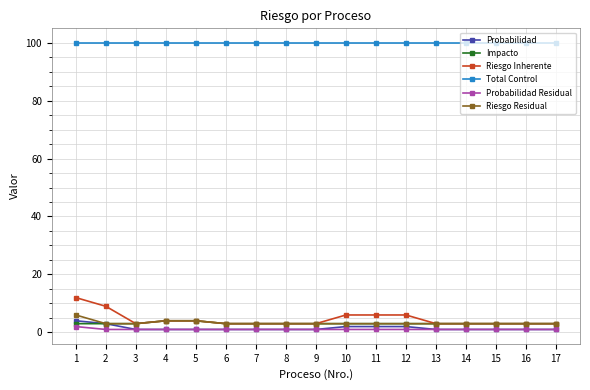

What are all the series names shown in the legend?

Probabilidad, Impacto, Riesgo Inherente, Total Control, Probabilidad Residual, Riesgo Residual